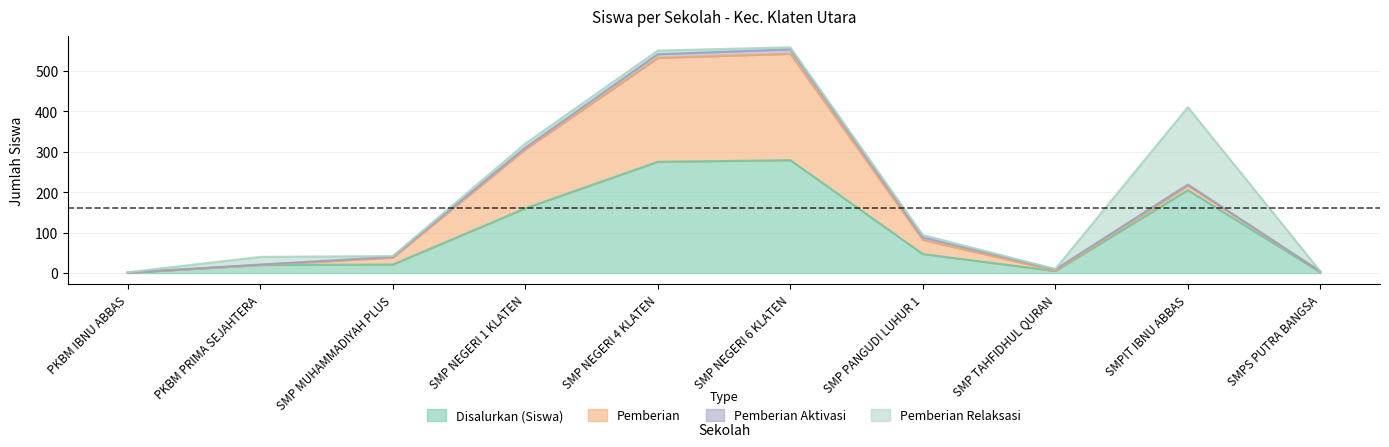

True or false: Pemberian Aktivasi has a value of 2 at SMP NEGERI 1 KLATEN.

False